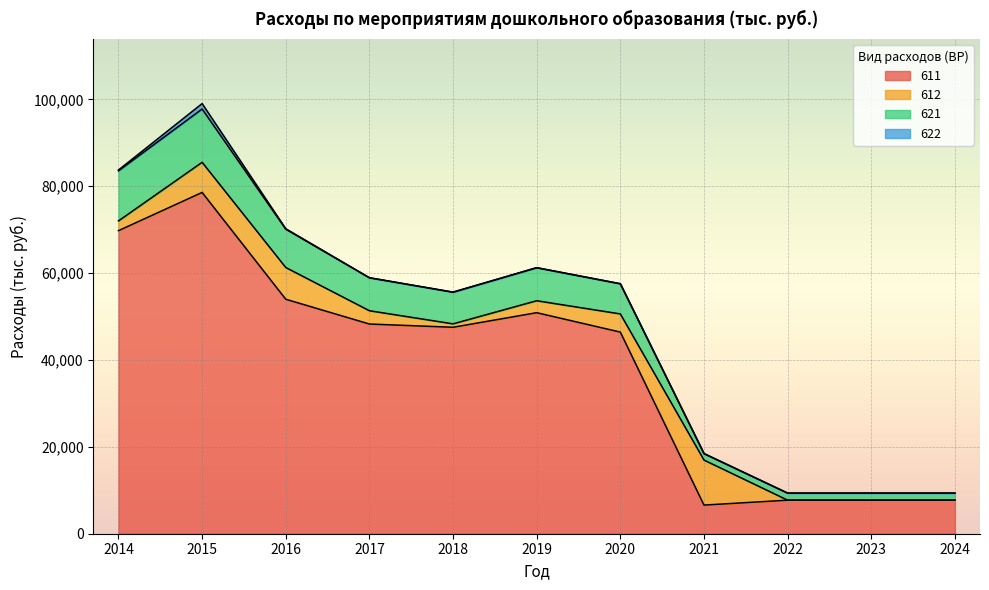

Does the chart display data point markers on the line(s)?

No